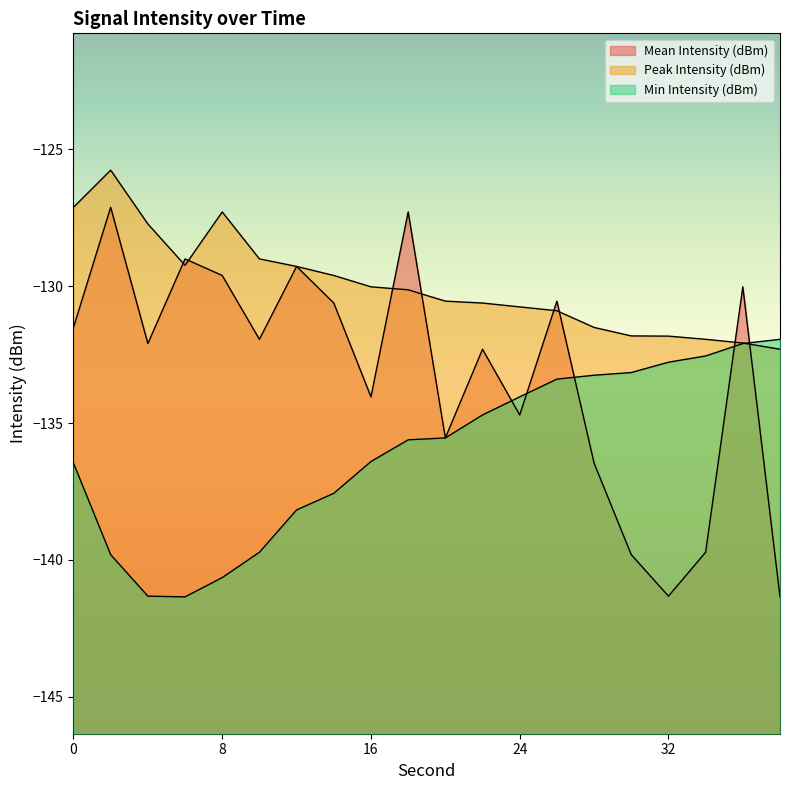

Does the chart display data point markers on the line(s)?

No